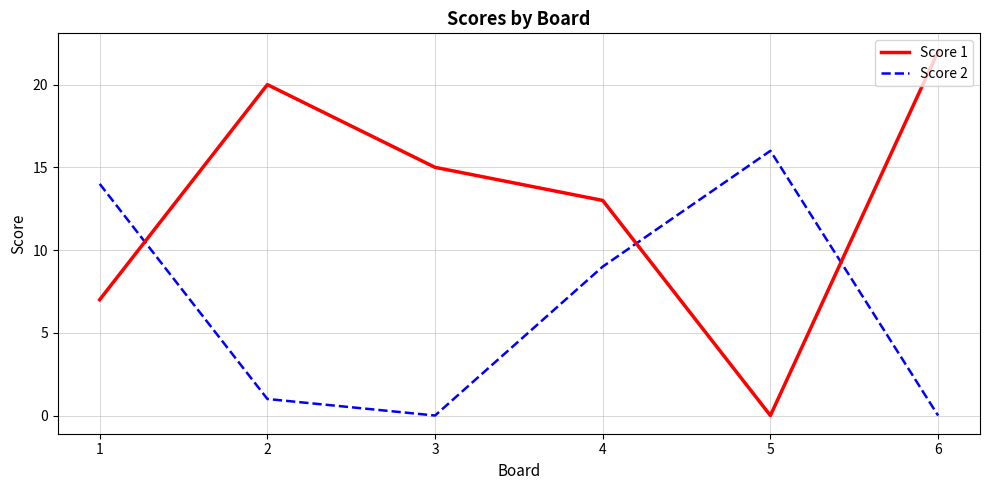

The Score 1 series shows 33 at 2. True or false?

False